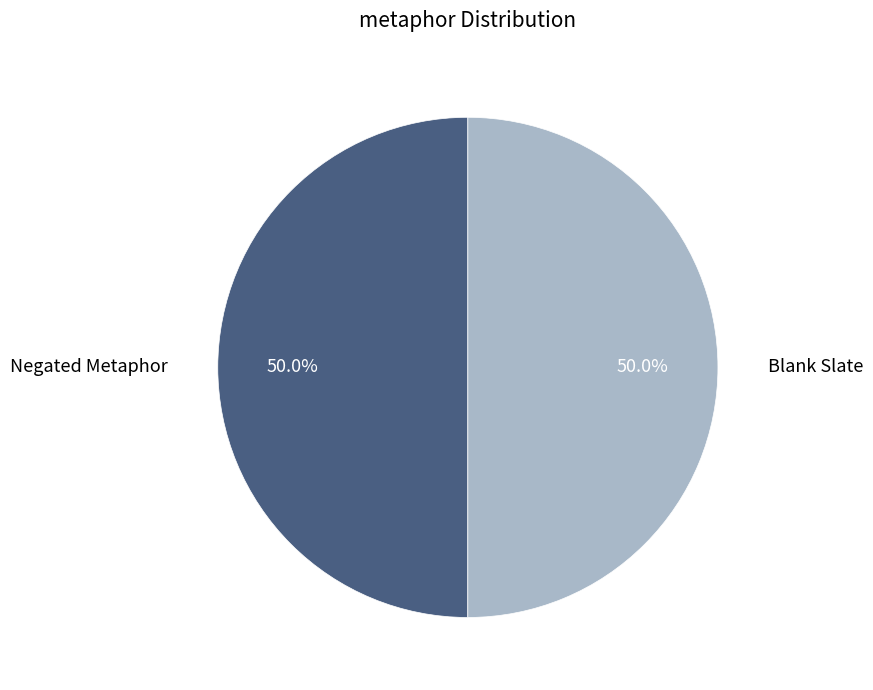

How many segments does this pie chart have?

2